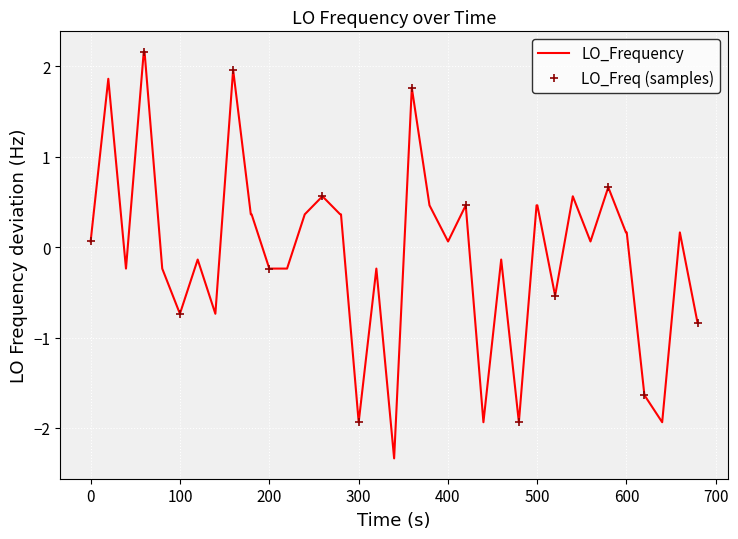

What is the minimum value for LO_Frequency?

-2.3